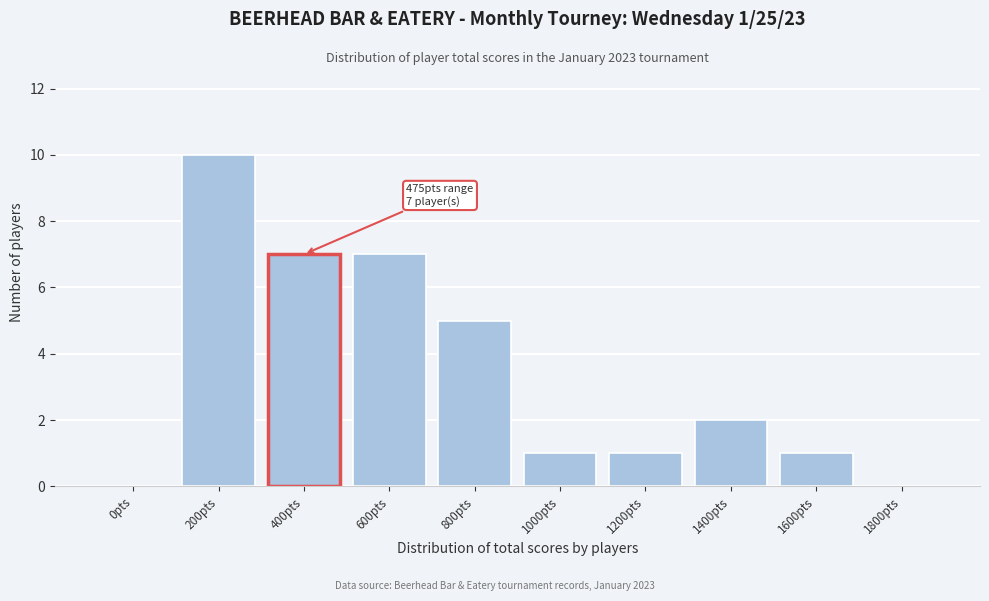

Reading left to right, what are all the values shown in this chart?

0pts=0	200pts=10	400pts=7	600pts=7	800pts=5	1000pts=1	1200pts=1	1400pts=2	1600pts=1	1800pts=0